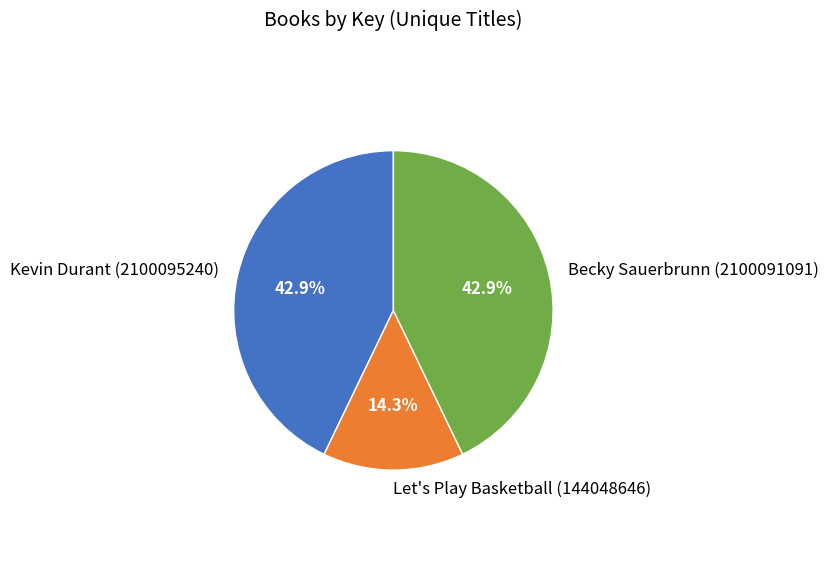

What percentage do Becky Sauerbrunn (2100091091) and Let's Play Basketball (144048646) together represent?

57.1%